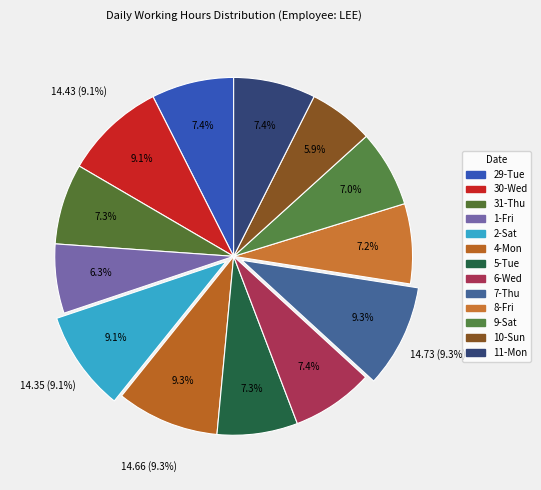

True or false: 11-Mon accounts for 7% of the total.

True